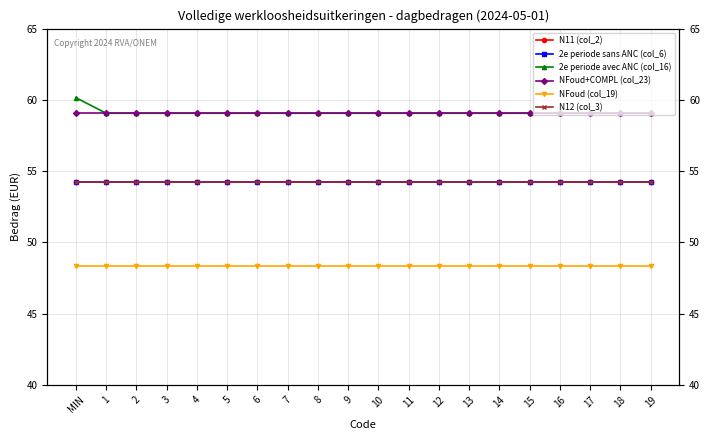

Is it true that NFoud+COMPL (col_23) equals 59.1 at 10?

True